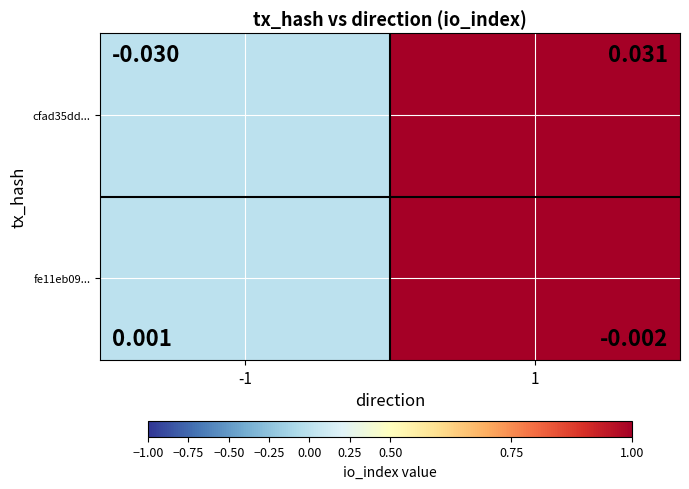

Which series has the largest range (max minus min)?

cfad35dd...